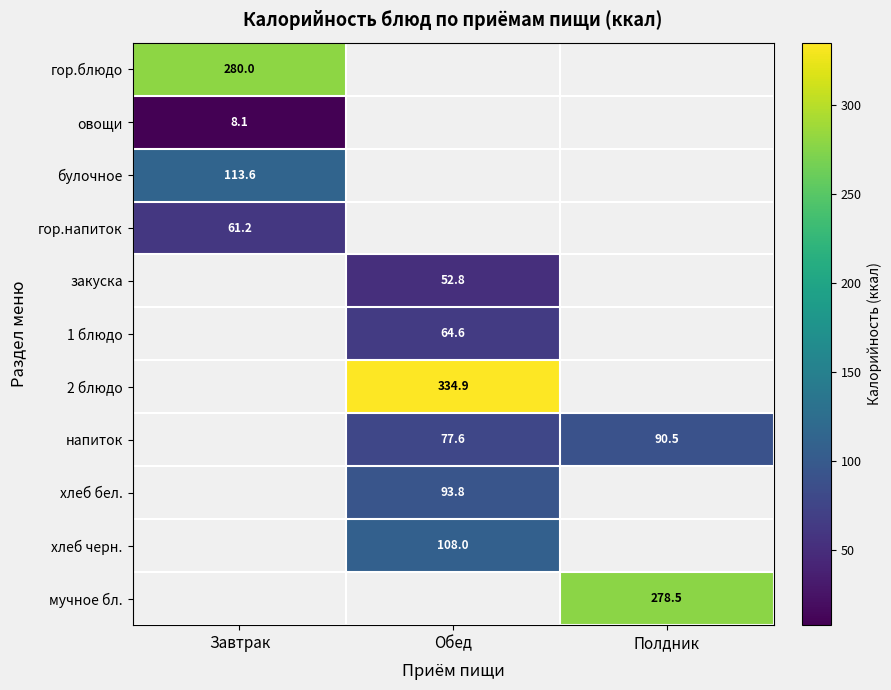

Is the value of хлеб бел. at Обед greater than the value of 1 блюдо at Обед?

Yes